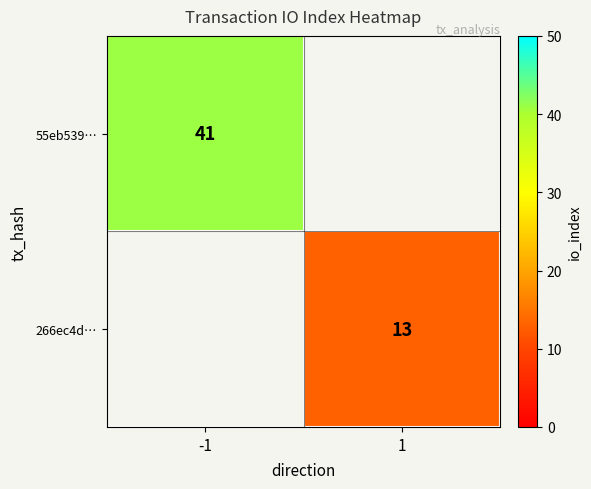

The 55eb539… series shows 41 at -1. True or false?

True